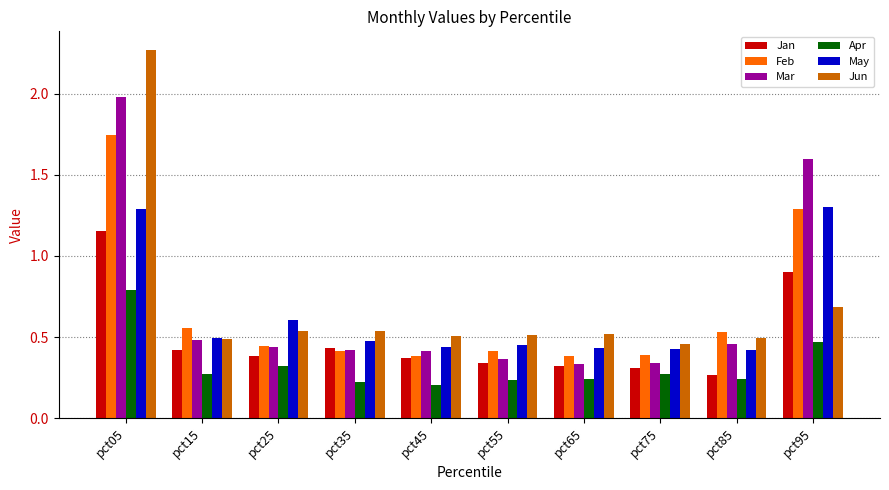

What is the average value of the Mar series?

0.7